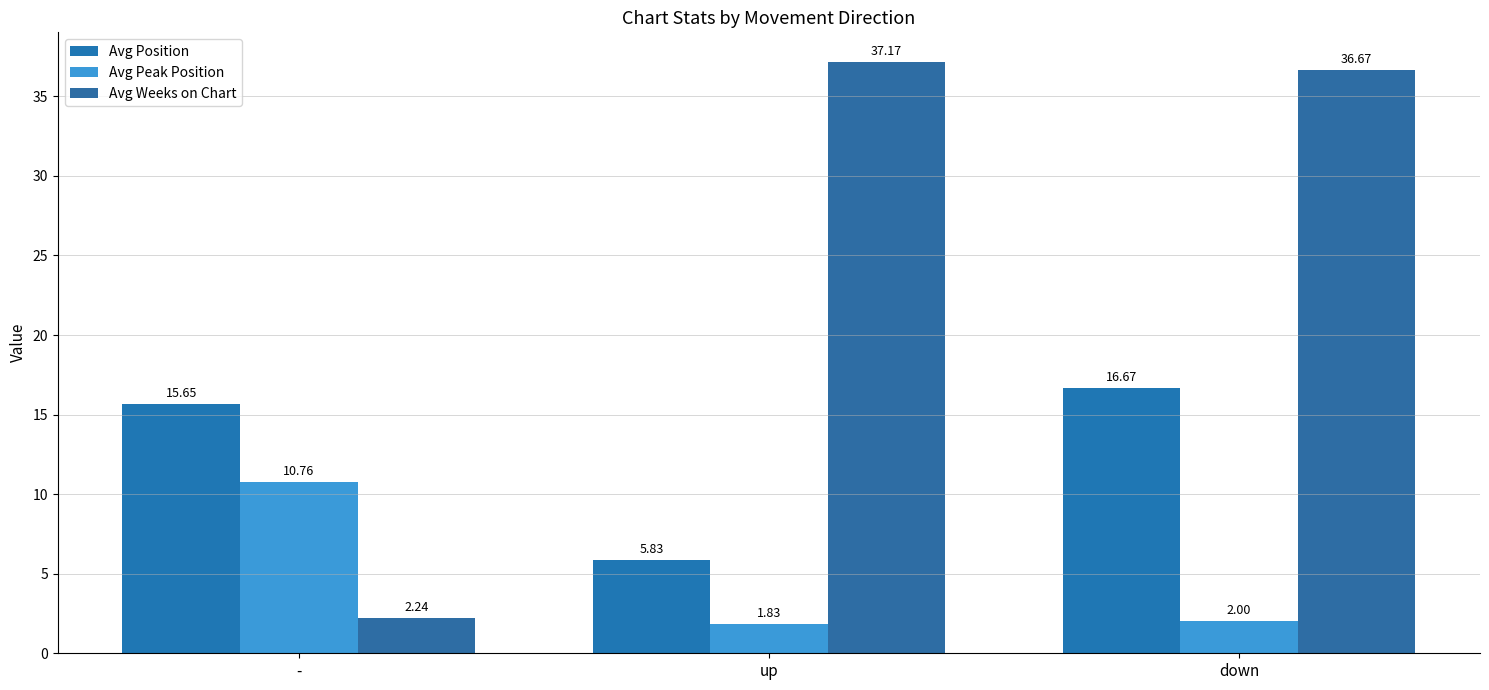

What is the label of the 3rd bar from the left?

down